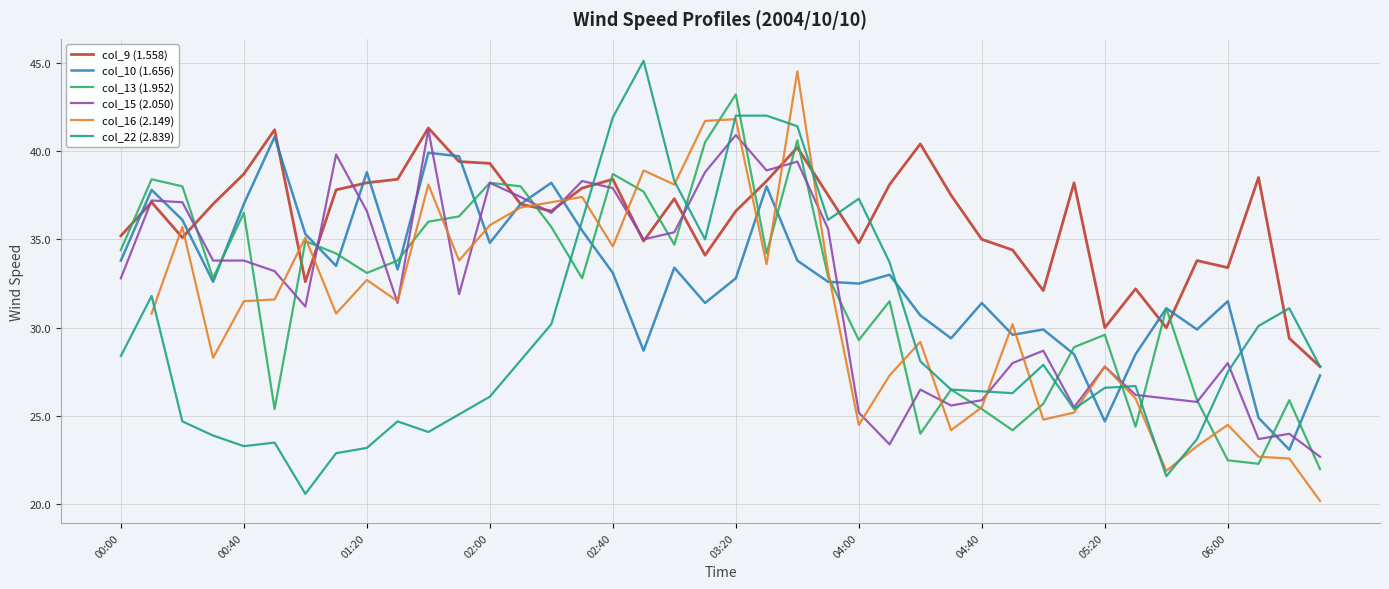

What position from the right is 2004/10/10 06:30?

1